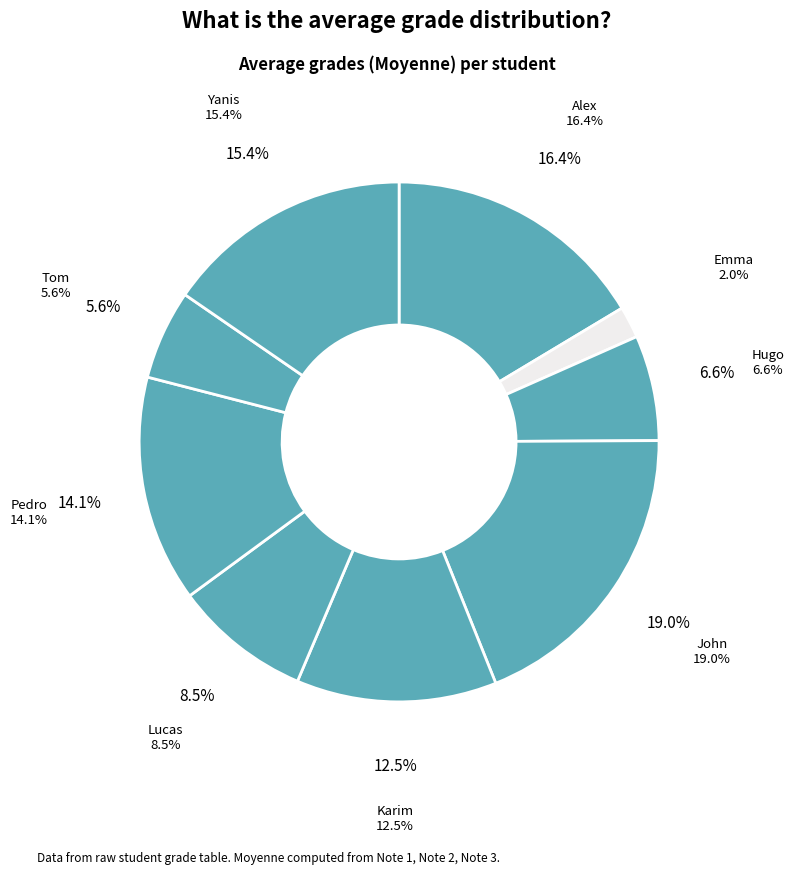

How many segments does this pie chart have?

9